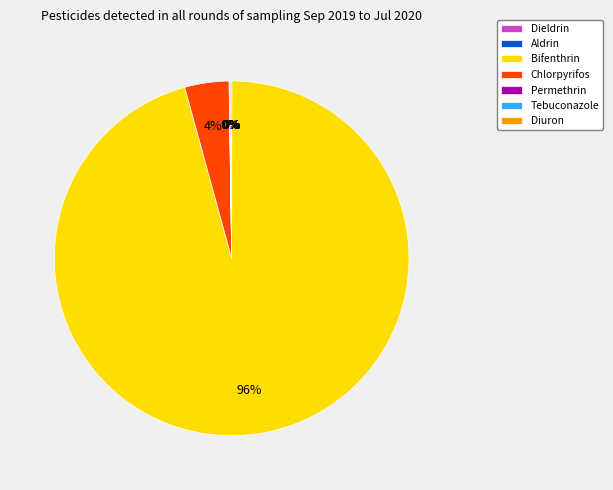

What is the largest slice in the pie chart?

Bifenthrin